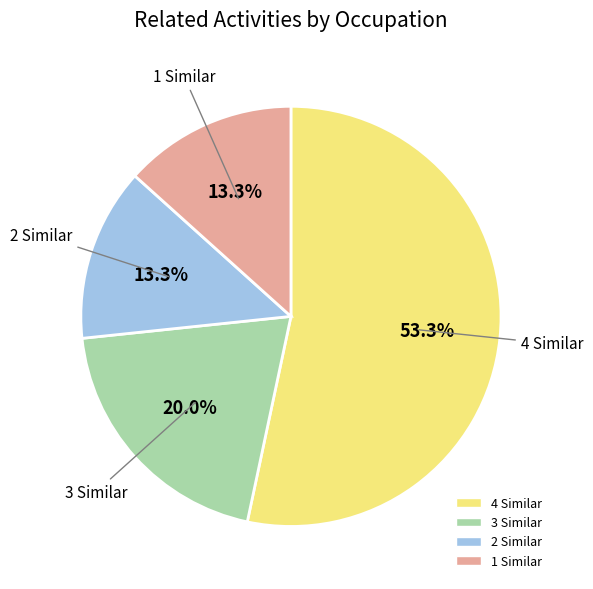

Is there any slice that represents more than half of the pie?

Yes